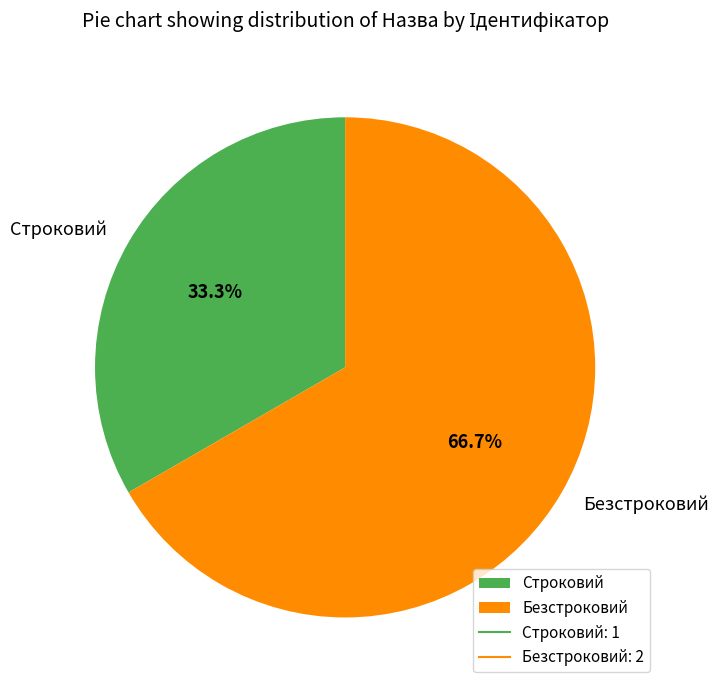

Which category accounts for the majority?

Безстроковий